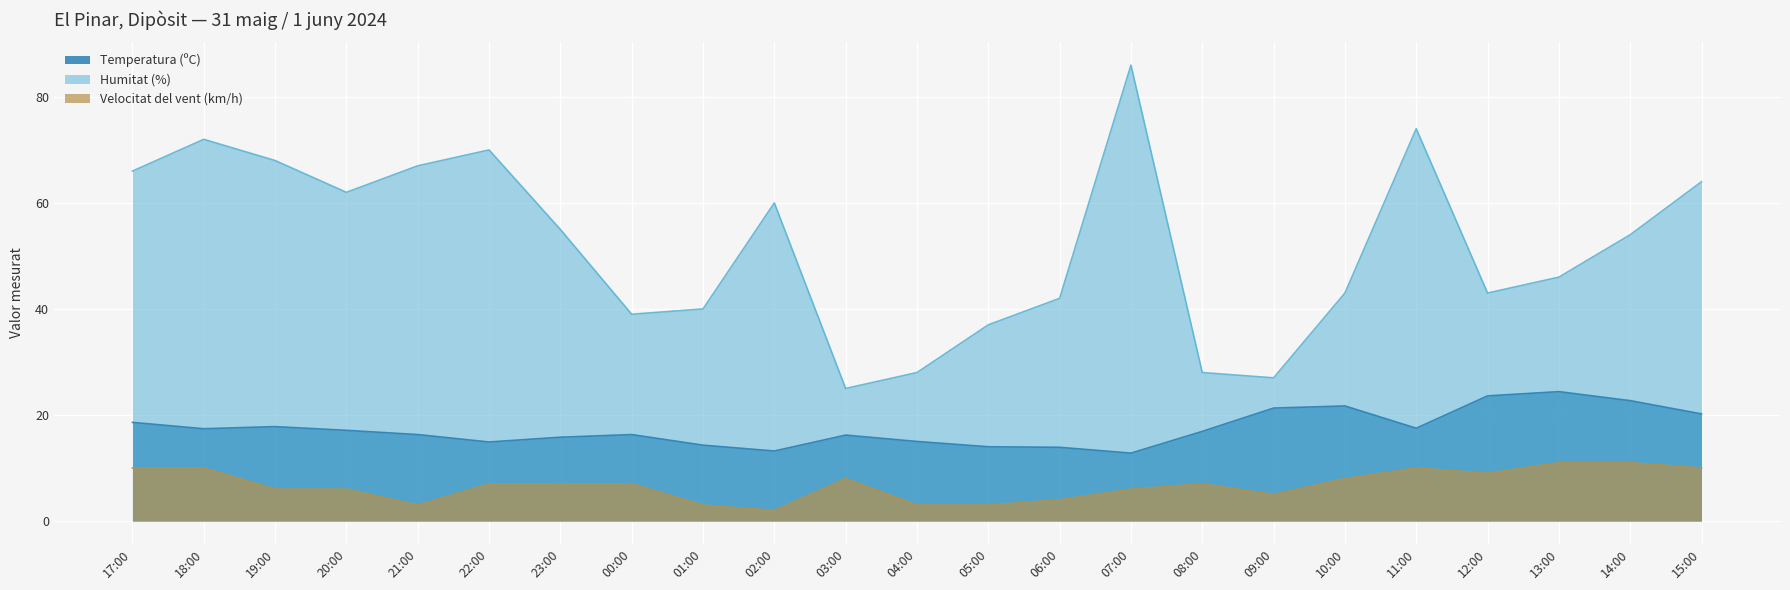

What are all the series names shown in the legend?

Temperatura (ºC), Humitat (%), Velocitat del vent (km/h)